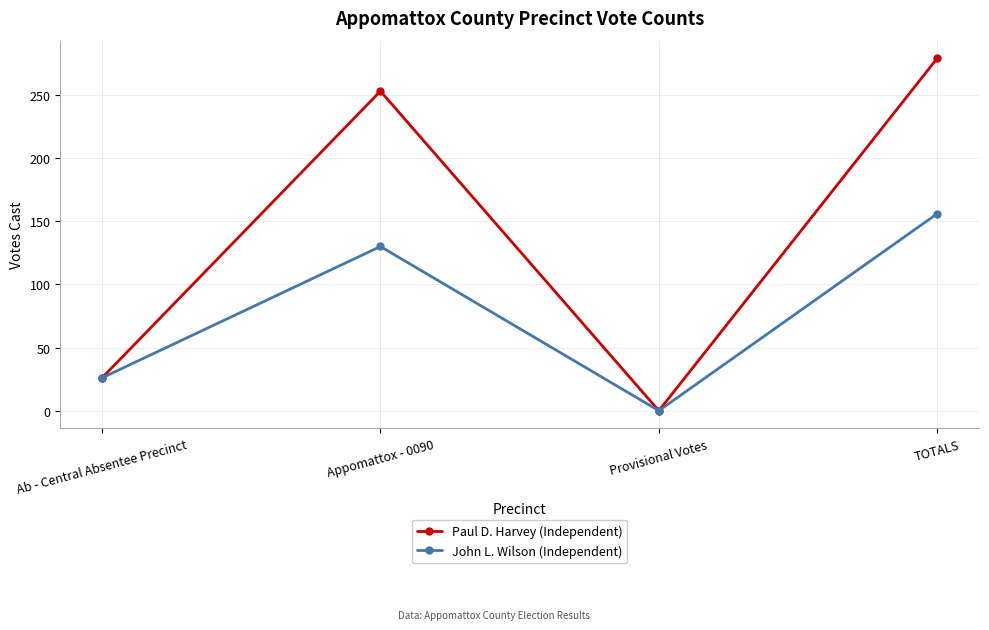

What are all the series names shown in the legend?

Paul D. Harvey (Independent), John L. Wilson (Independent)